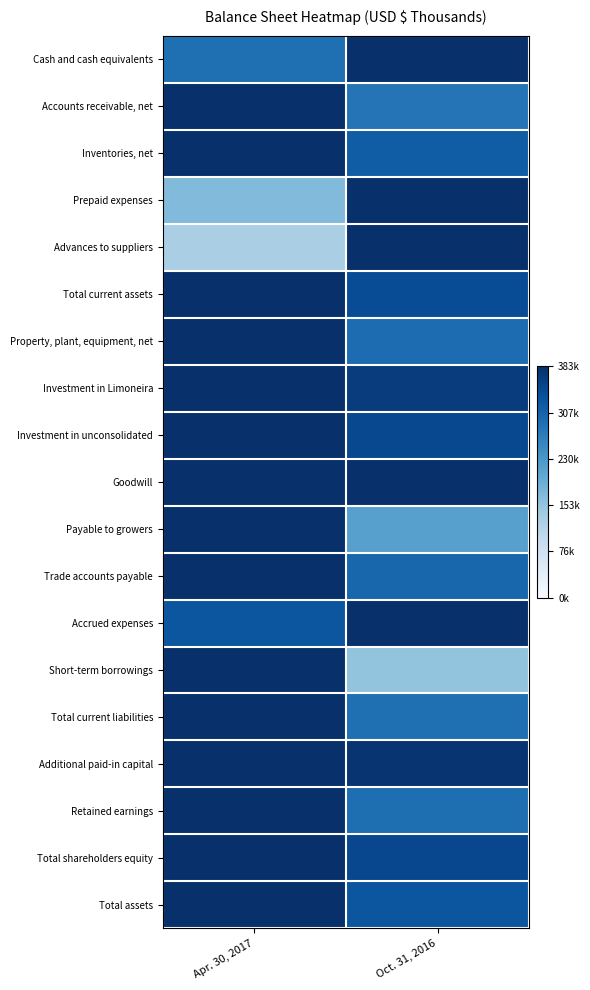

At which category is the sum across all series the highest?

Apr. 30, 2017